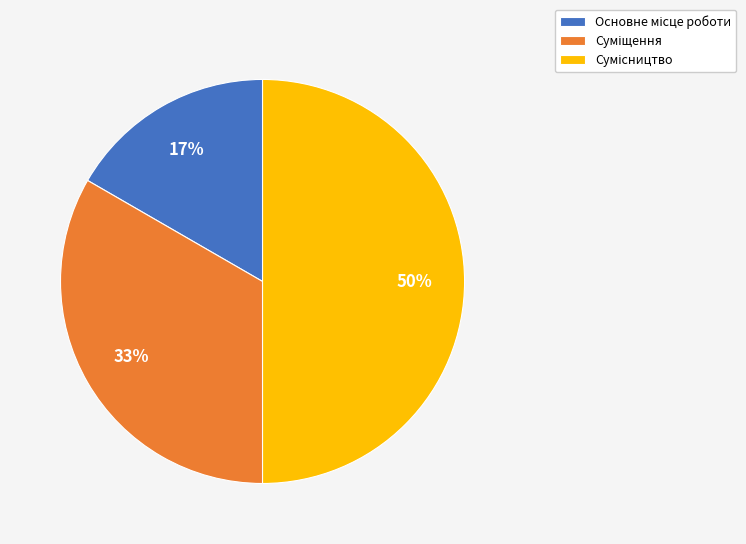

To the nearest percent, what is the difference between the largest and smallest slice percentages?

33%